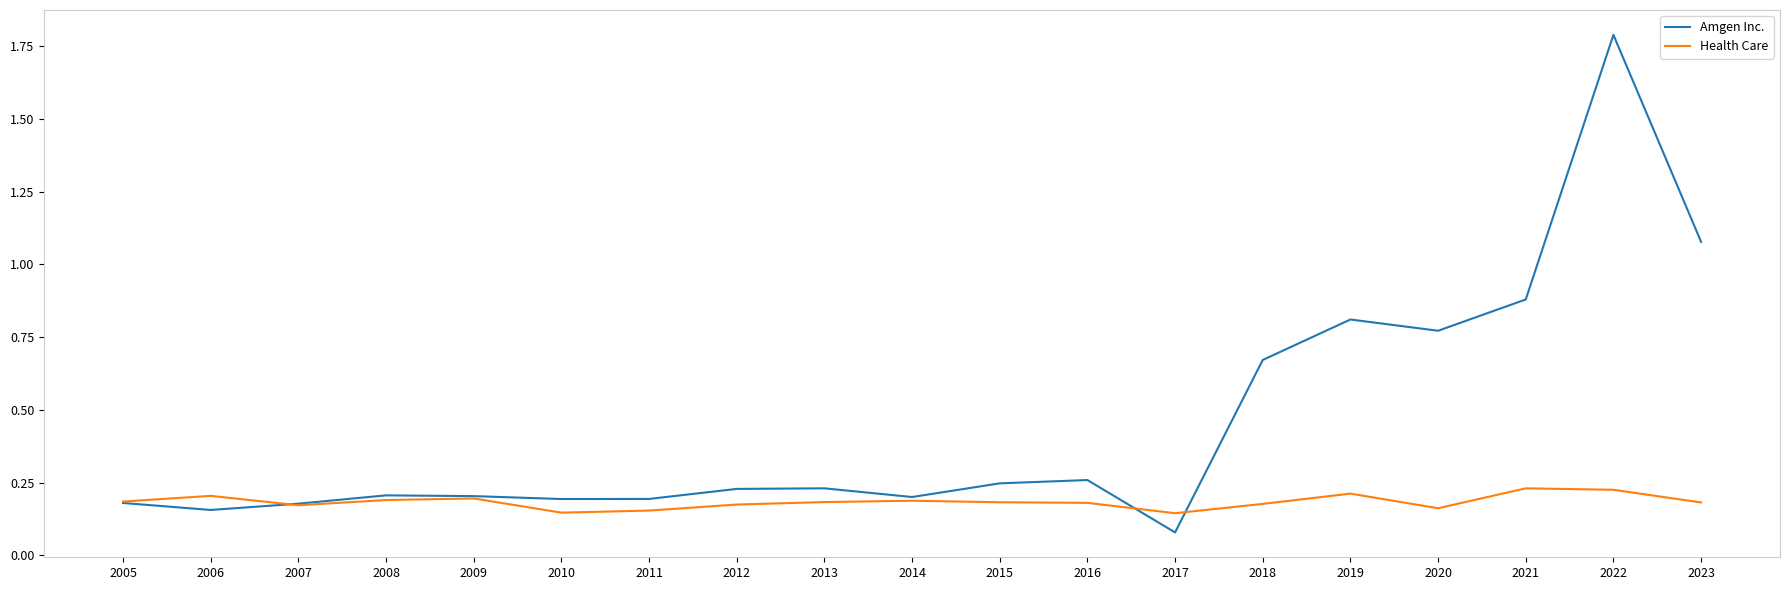

At which label does Amgen Inc. reach its peak?

2022